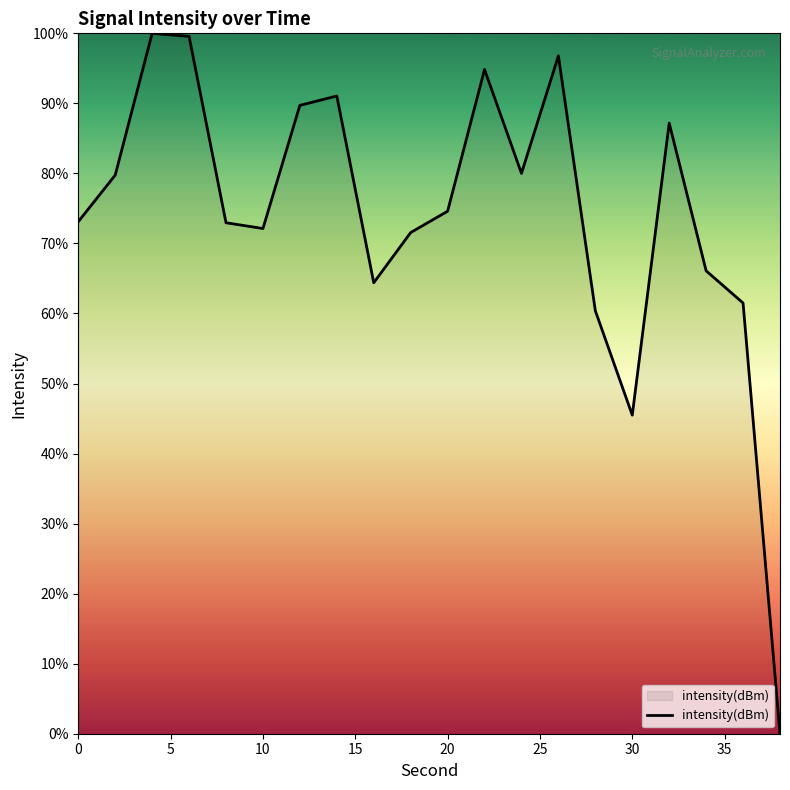

What is the difference between the maximum and minimum values?

100.0